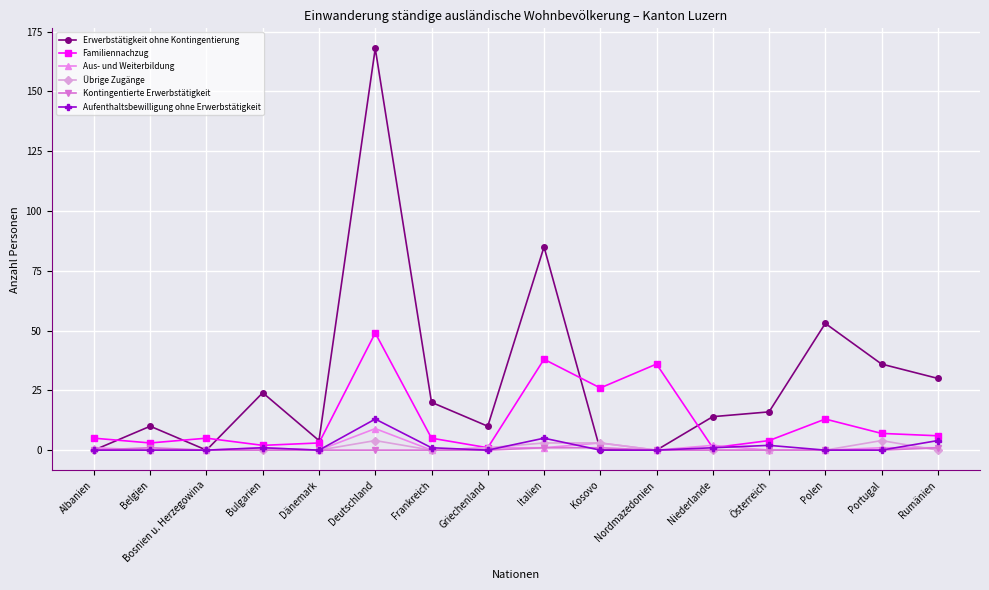

Which series has the largest range (max minus min)?

Erwerbstätigkeit ohne Kontingentierung